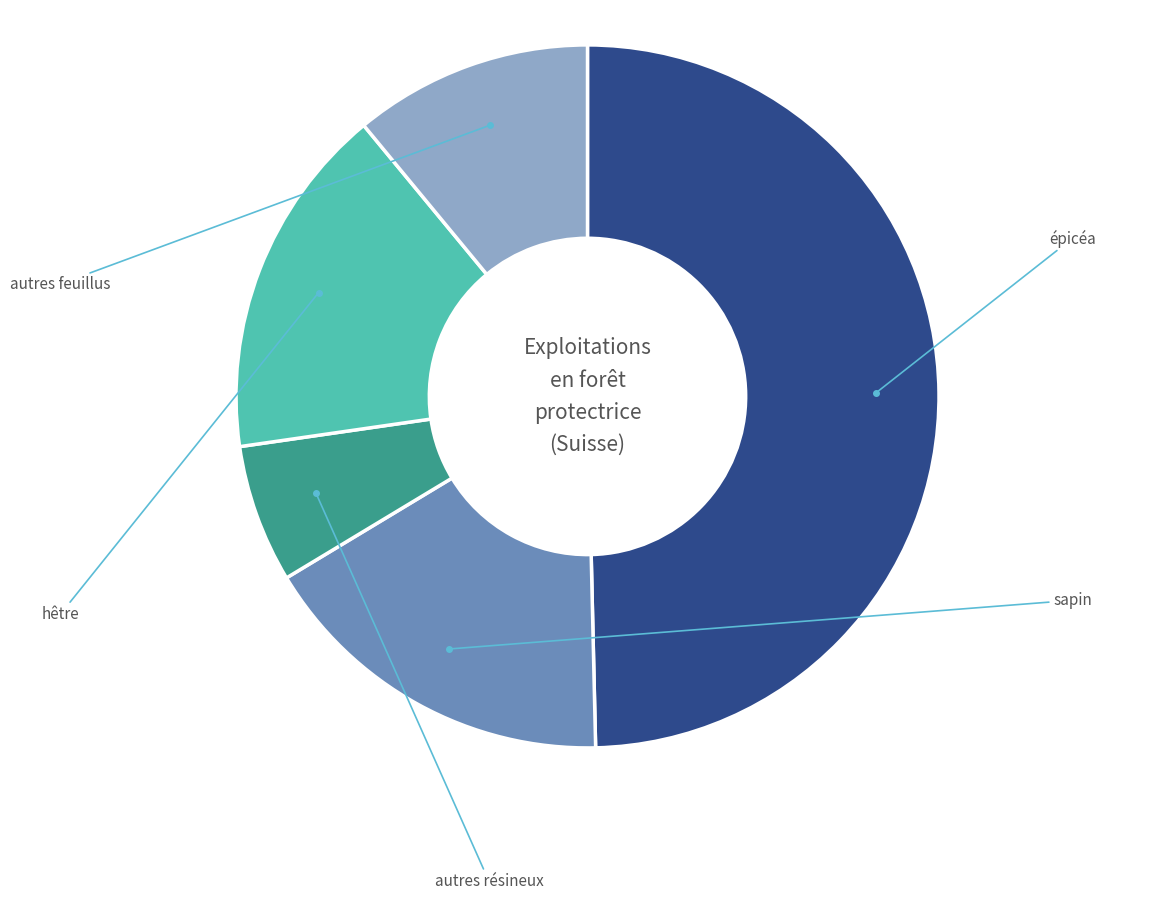

Is it true that épicéa is 50% of the pie?

True